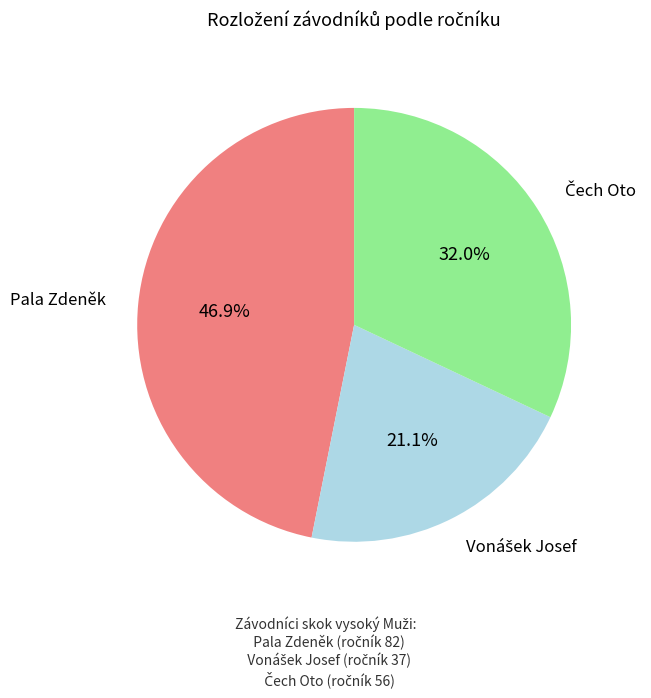

Is there any slice that represents more than half of the pie?

No